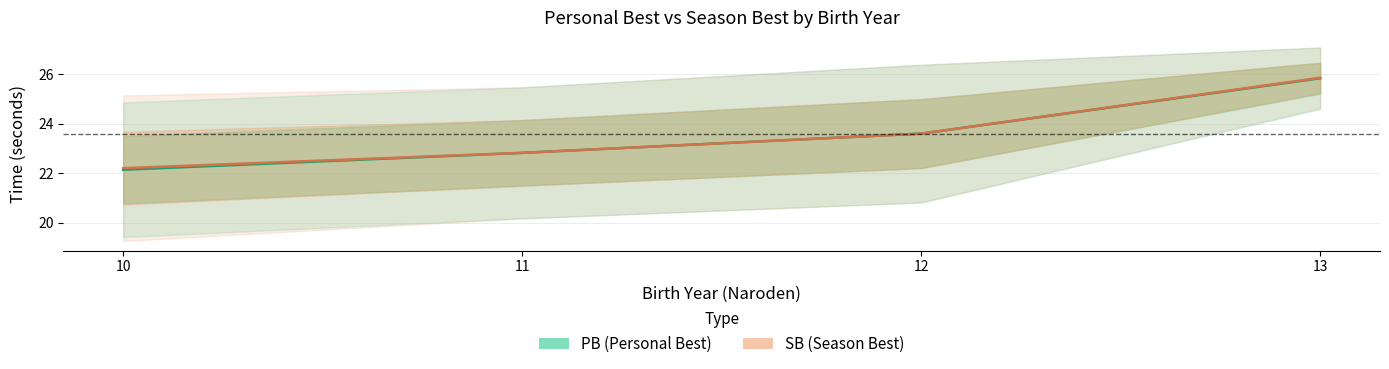

What is the smallest value displayed?

22.1